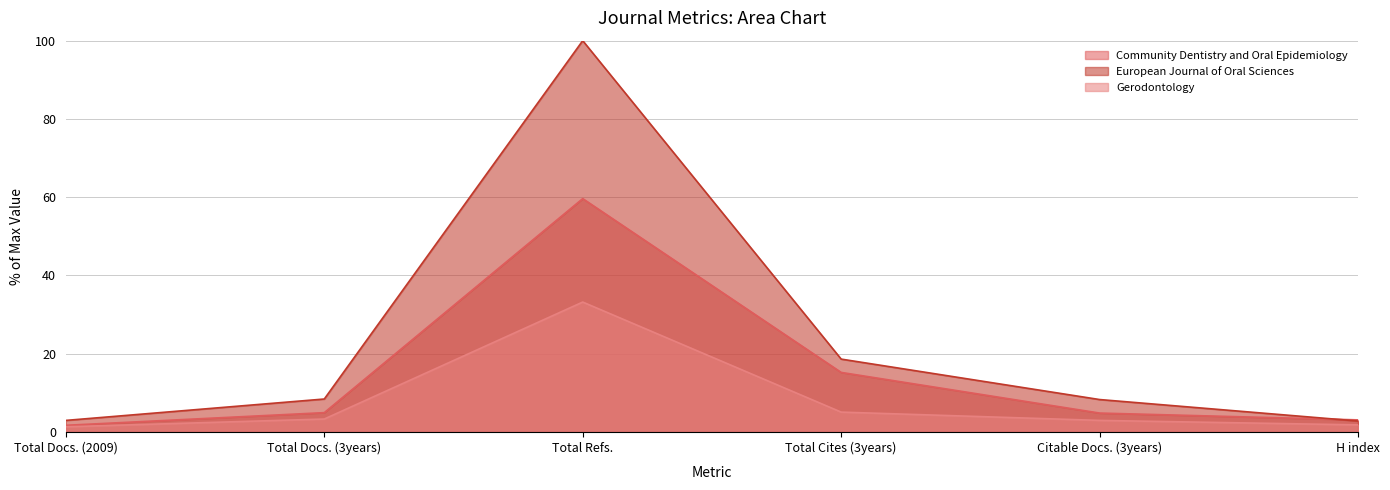

Reading left to right, extract all data points from this chart.

Community Dentistry and Oral Epidemiology: Total Docs. (2009)=1.7	Total Docs. (3years)=4.9	Total Refs.=59.6	Total Cites (3years)=15.2	Citable Docs. (3years)=4.8	H index=3.1
European Journal of Oral Sciences: Total Docs. (2009)=2.9	Total Docs. (3years)=8.4	Total Refs.=100.0	Total Cites (3years)=18.6	Citable Docs. (3years)=8.3	H index=2.8
Gerodontology: Total Docs. (2009)=1.3	Total Docs. (3years)=3.3	Total Refs.=33.2	Total Cites (3years)=5.1	Citable Docs. (3years)=2.9	H index=1.8